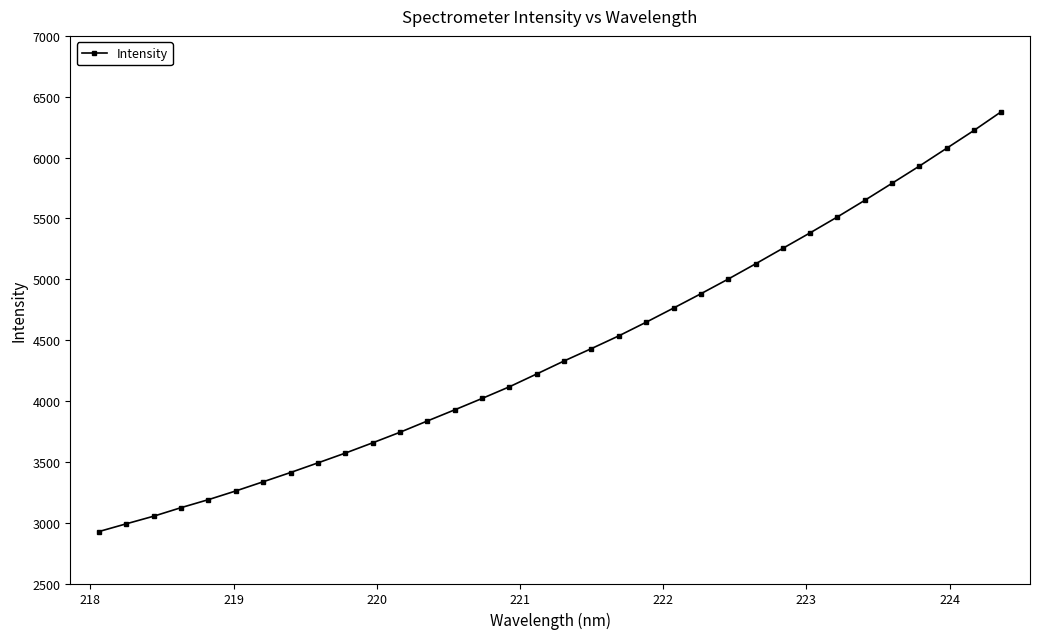

What is the average value?

4405.4